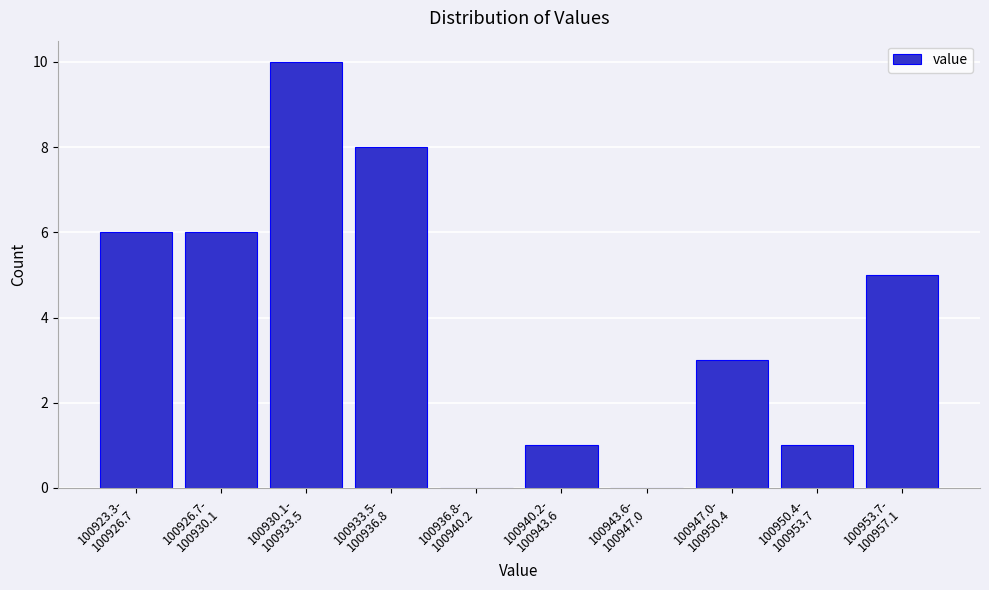

What is the maximum value shown in the chart?

10